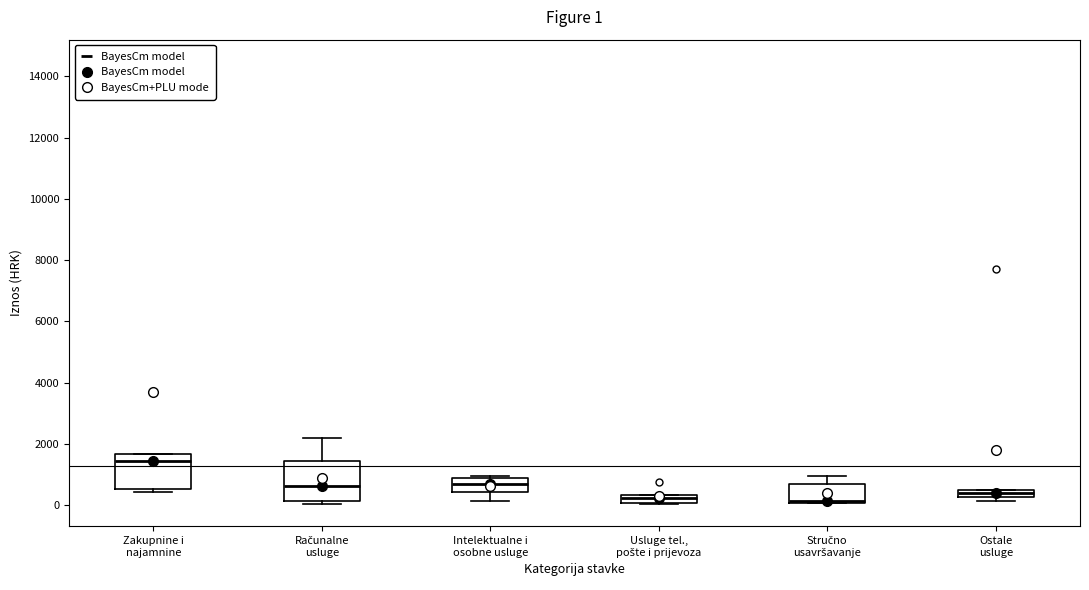

Which box's median line is the highest?

Zakupnine i najamnine